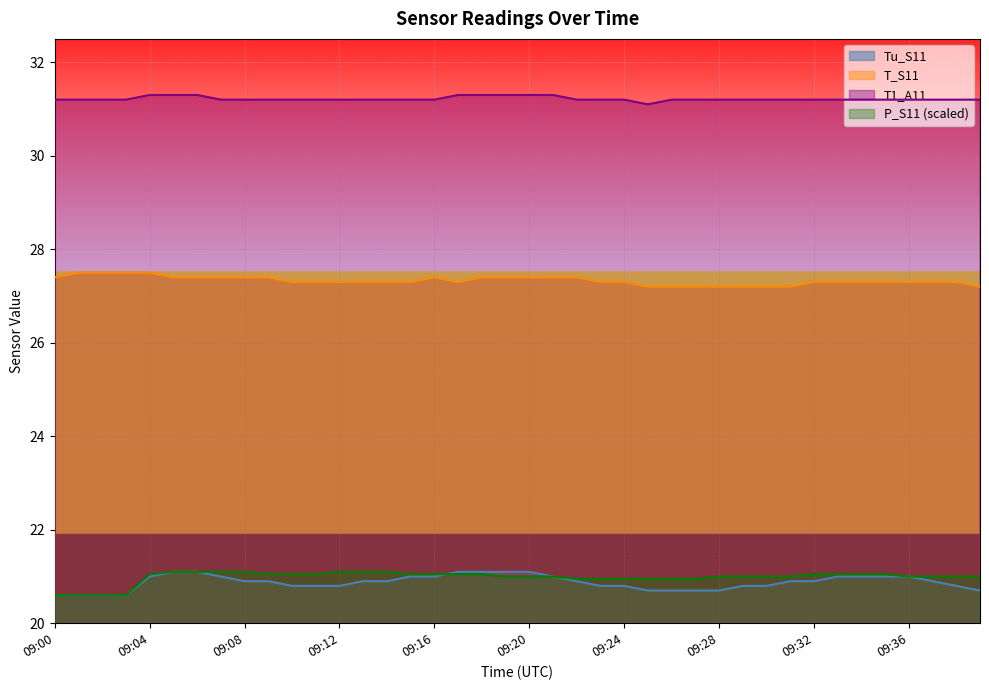

The value of T_S11 at 09:31 is 27.2. True or false?

True